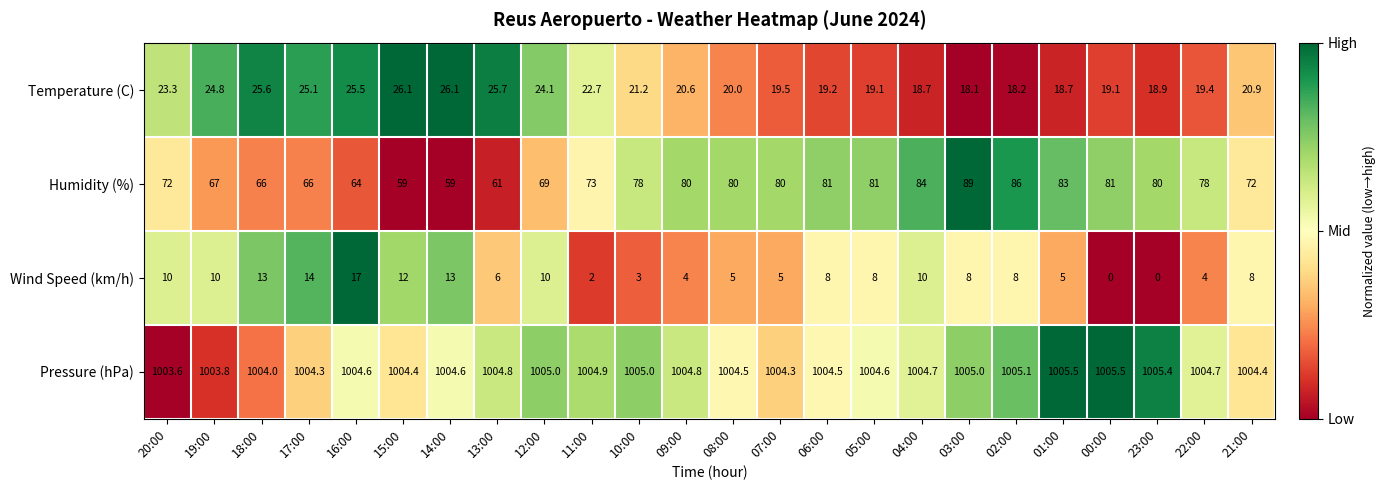

What is the sum of all Wind Speed (km/h) values?

183.0